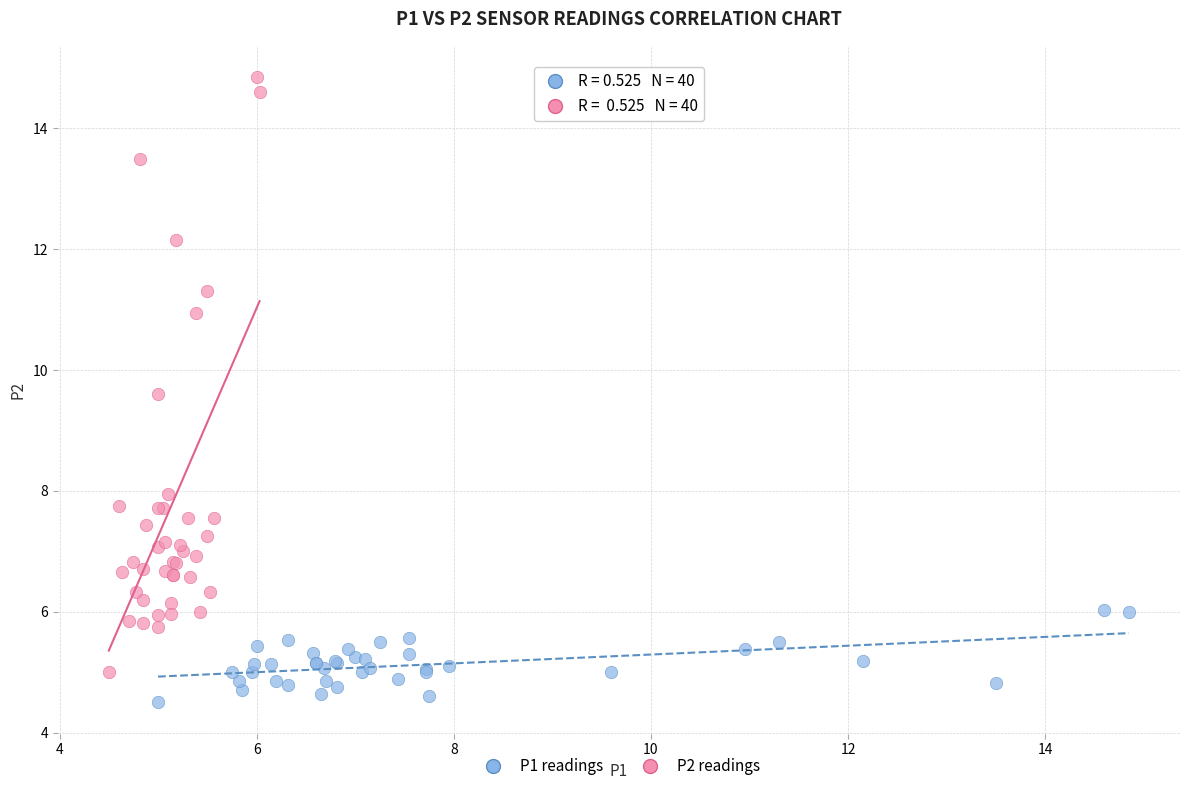

Which series reaches the minimum Y coordinate?

P1 readings